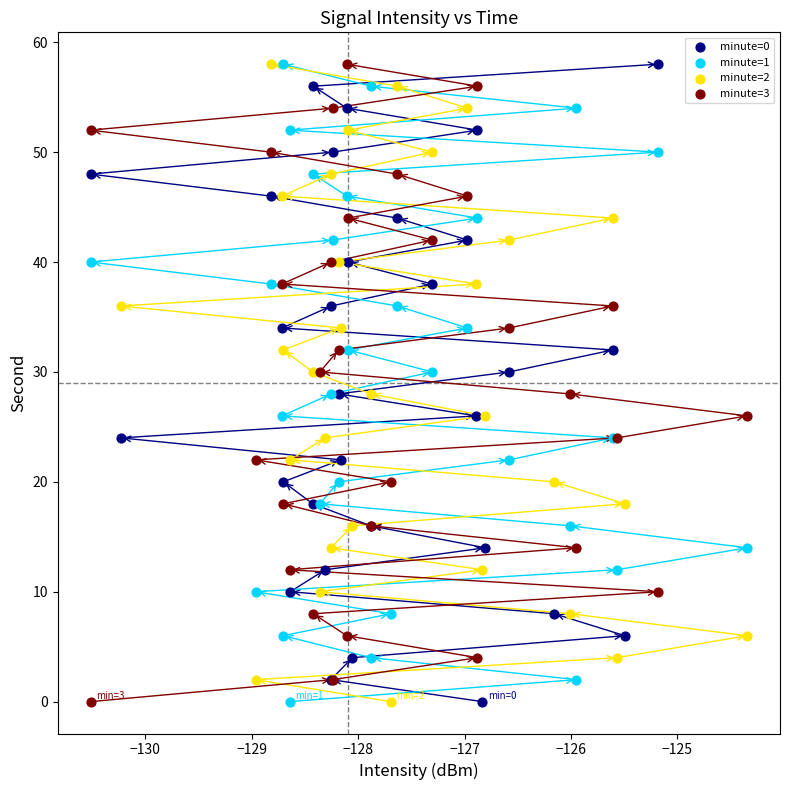

What are all the series names shown in the legend?

minute=0, minute=1, minute=2, minute=3